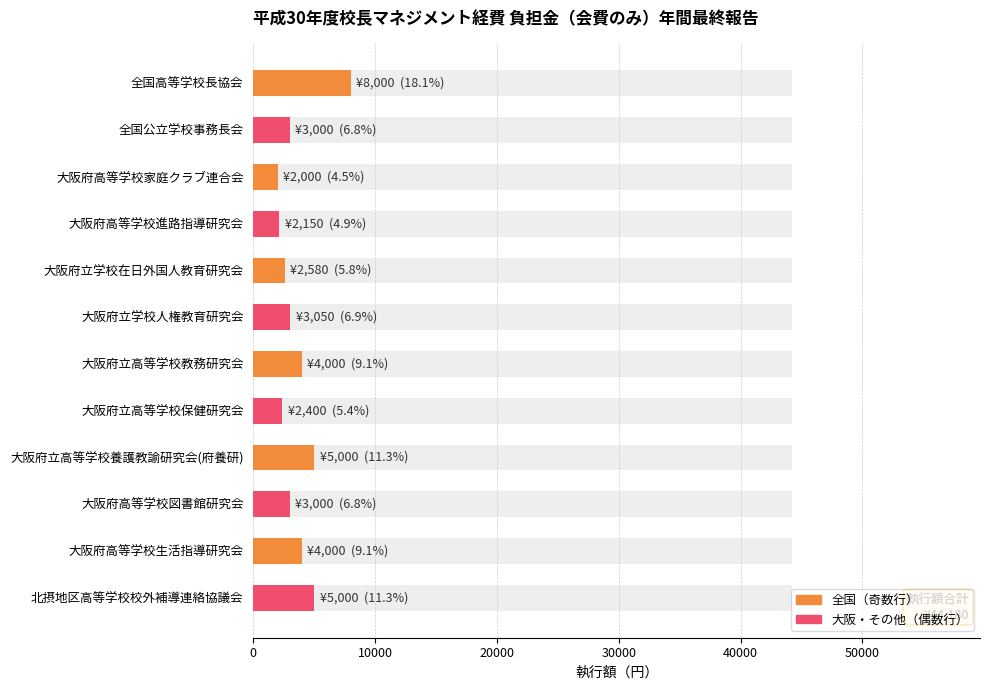

Which has a higher value, 大阪府高等学校家庭クラブ連合会 or 大阪府立高等学校教務研究会?

大阪府立高等学校教務研究会